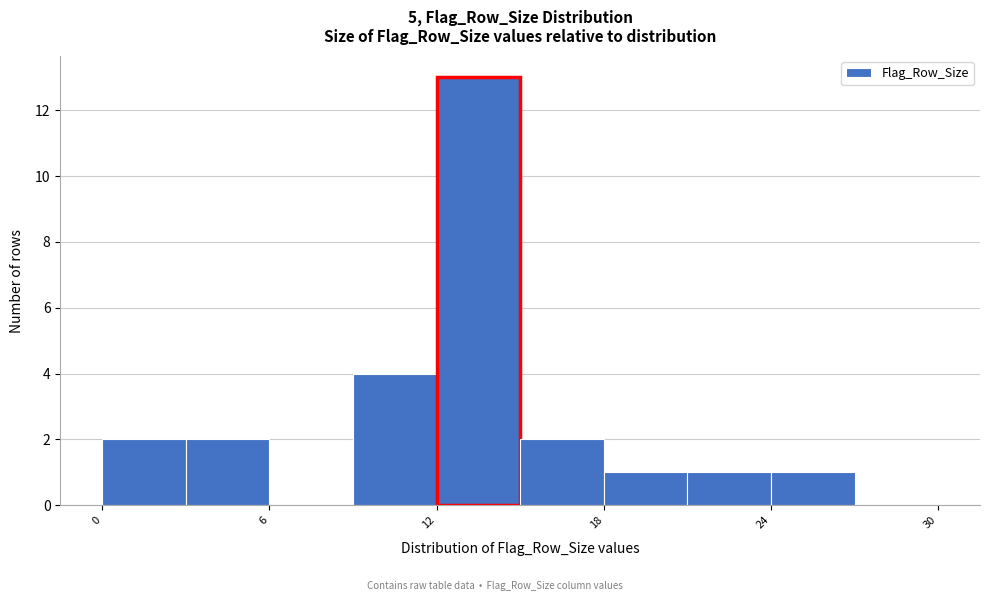

Around what value on the x-axis is the tallest bar? Give the approximate position of its centre, as read against the axis.

14